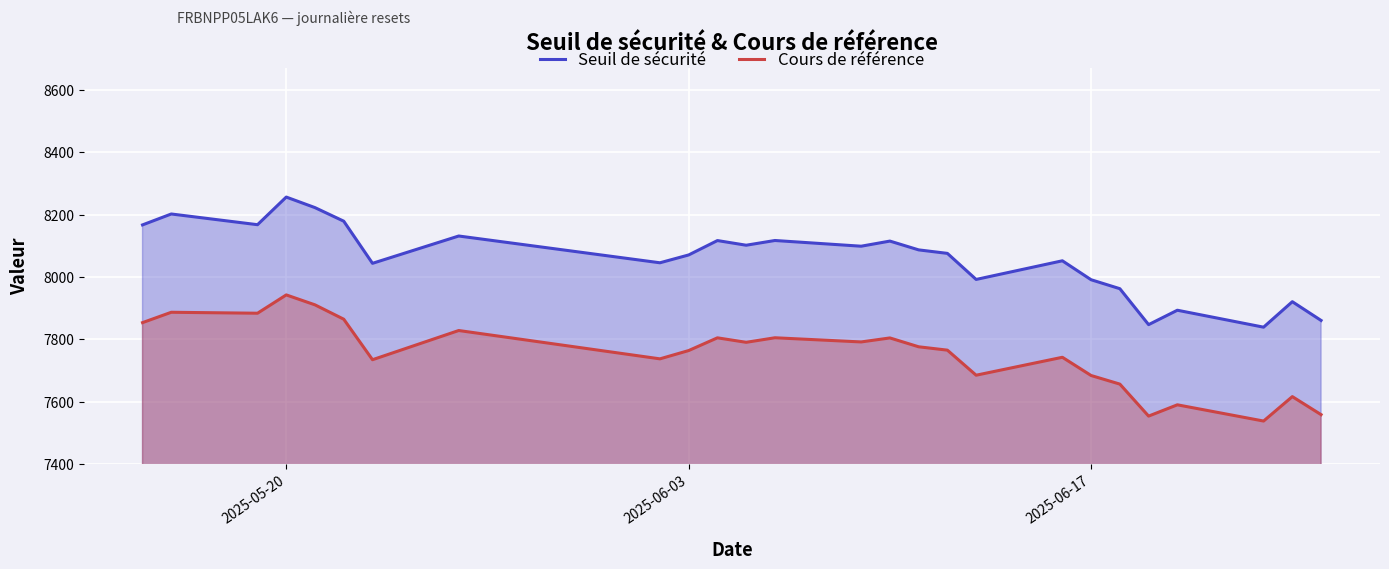

At which category does the chart reach its peak across all series?

2025-05-20